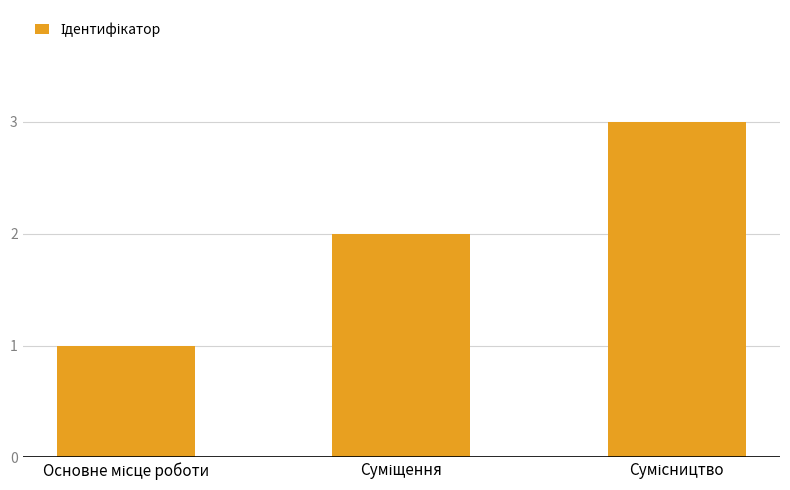

What is the greatest value displayed?

3